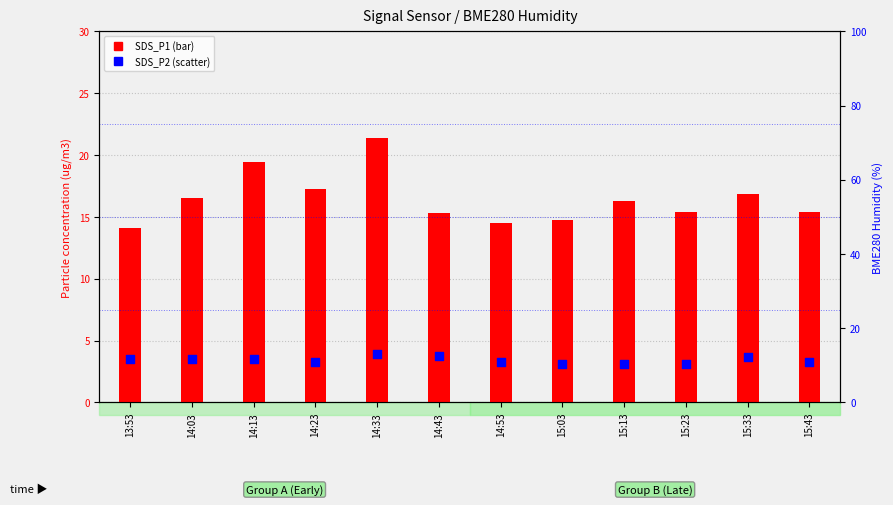

What is the total value across all series at 14:23?

28.1